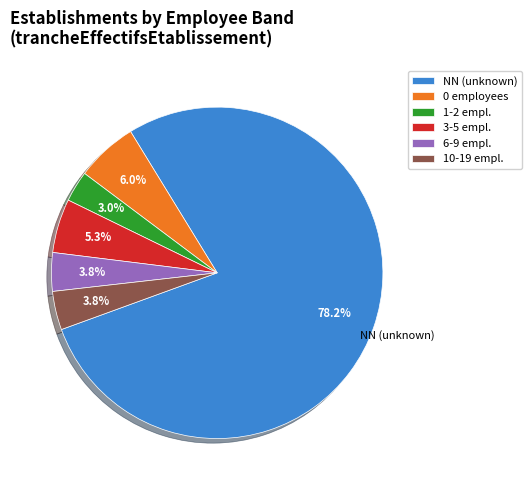

Which slice is the largest?

NN (unknown)